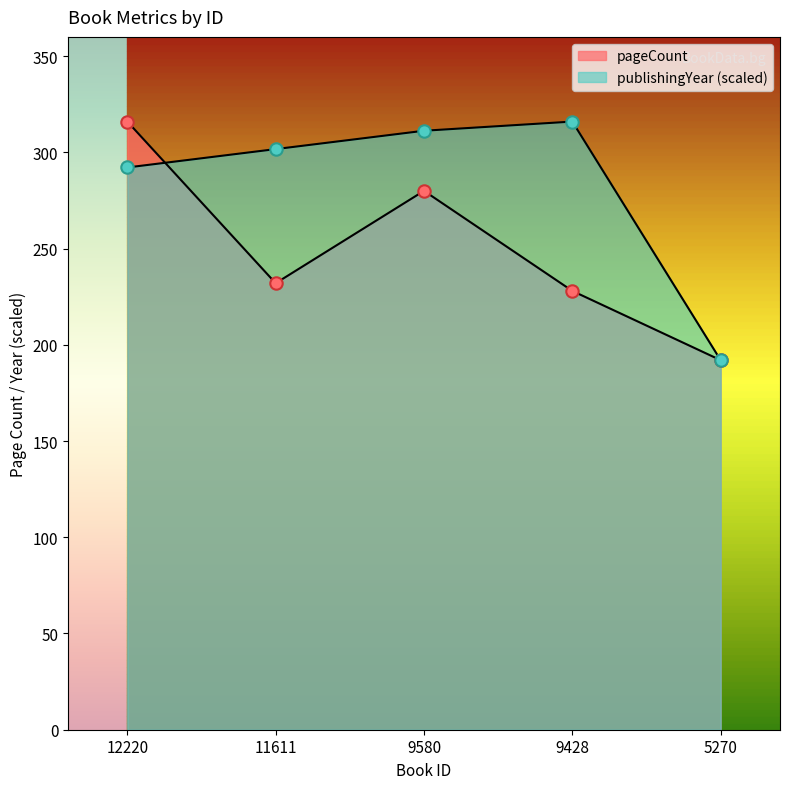

What is the total value across all series at 9580?

591.2